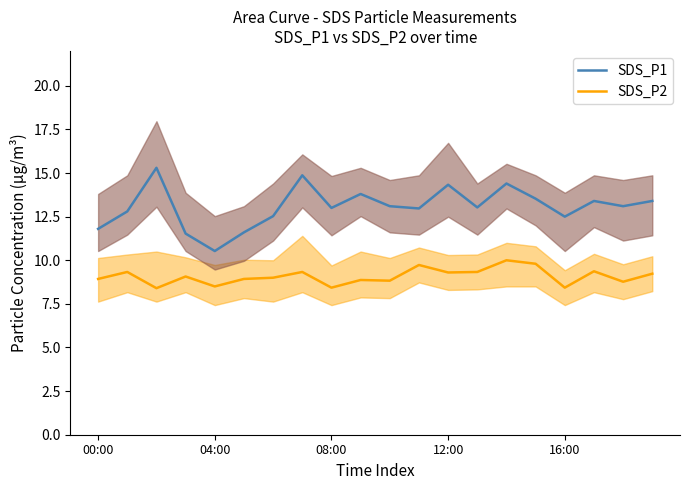

Which series has the largest total across all categories?

SDS_P1